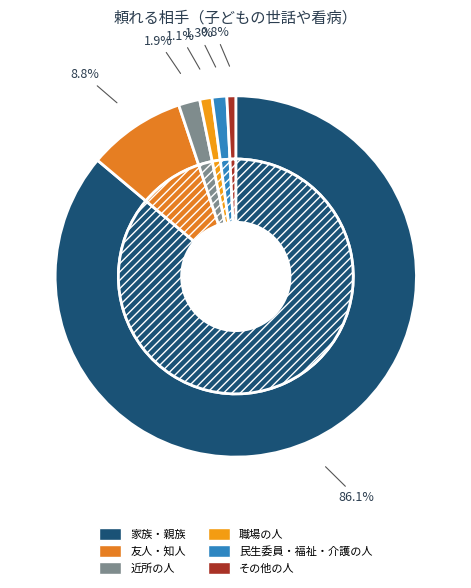

Is 家族・親族 the majority of the pie?

Yes